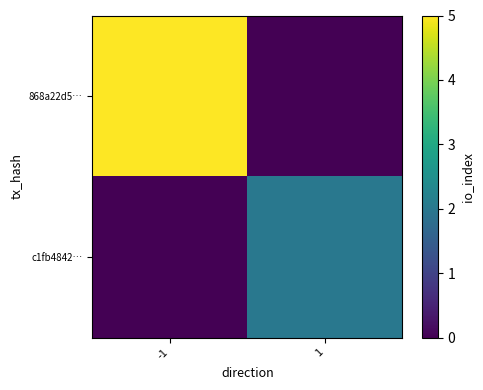

What is the maximum value shown in the chart?

5